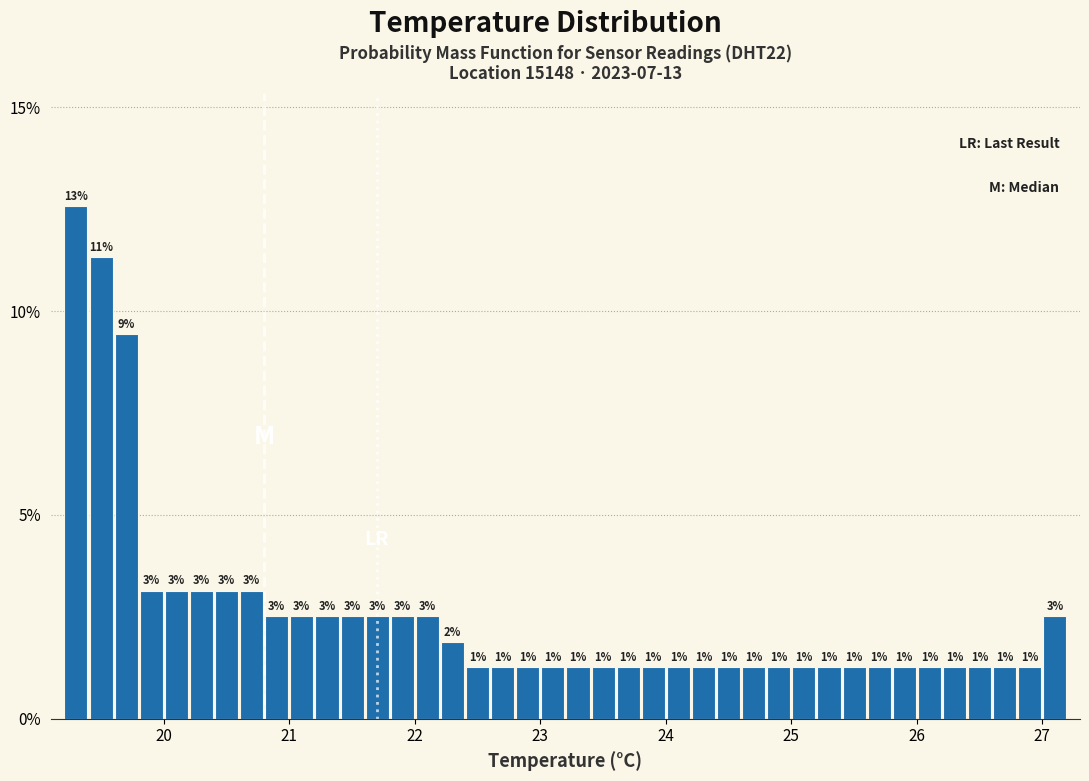

Read against the x-axis, roughly where is the centre of the tallest bar?

19.3